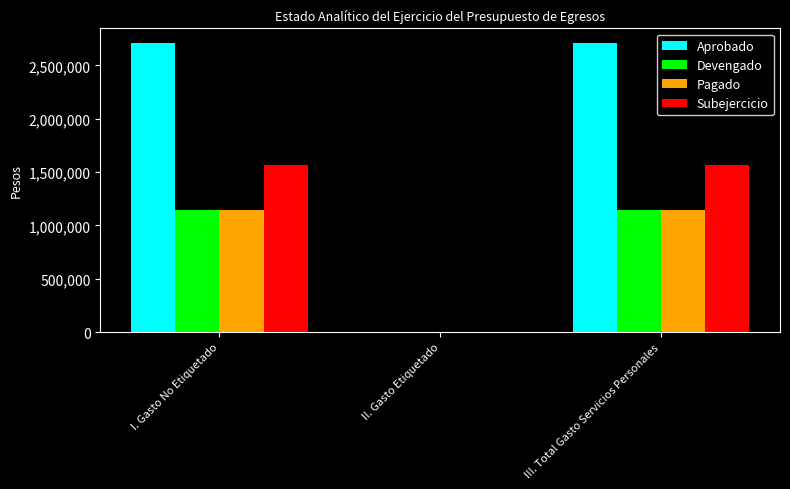

What is the sum of all Devengado values?

2291729.0